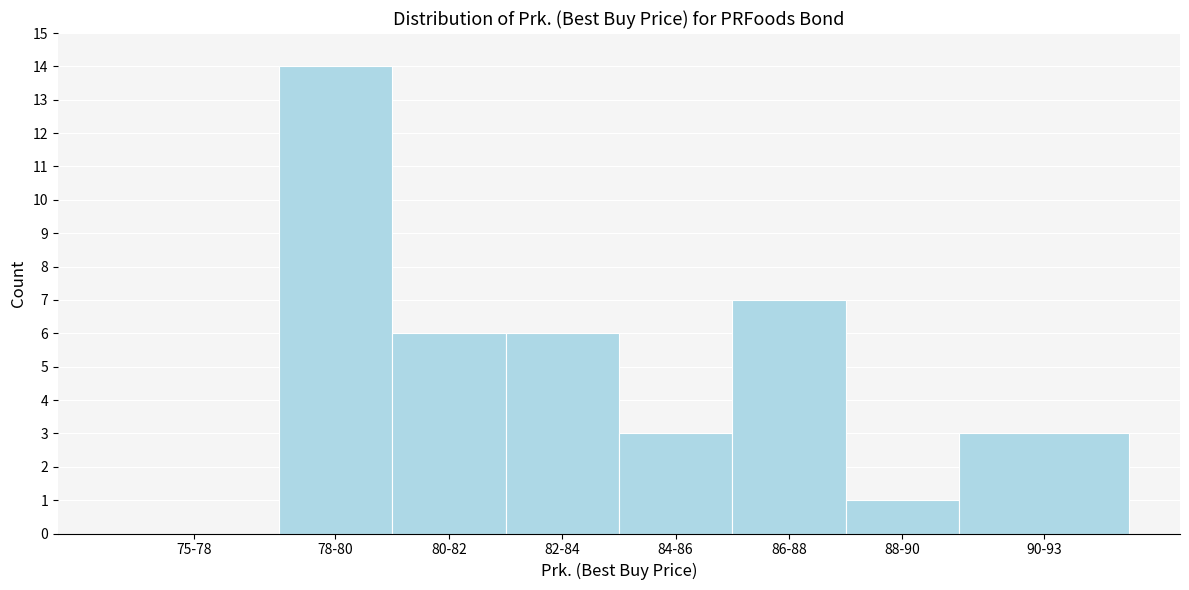

Reading right to left, list all the values displayed in this chart.

90-93=3	88-90=1	86-88=7	84-86=3	82-84=6	80-82=6	78-80=14	75-78=0